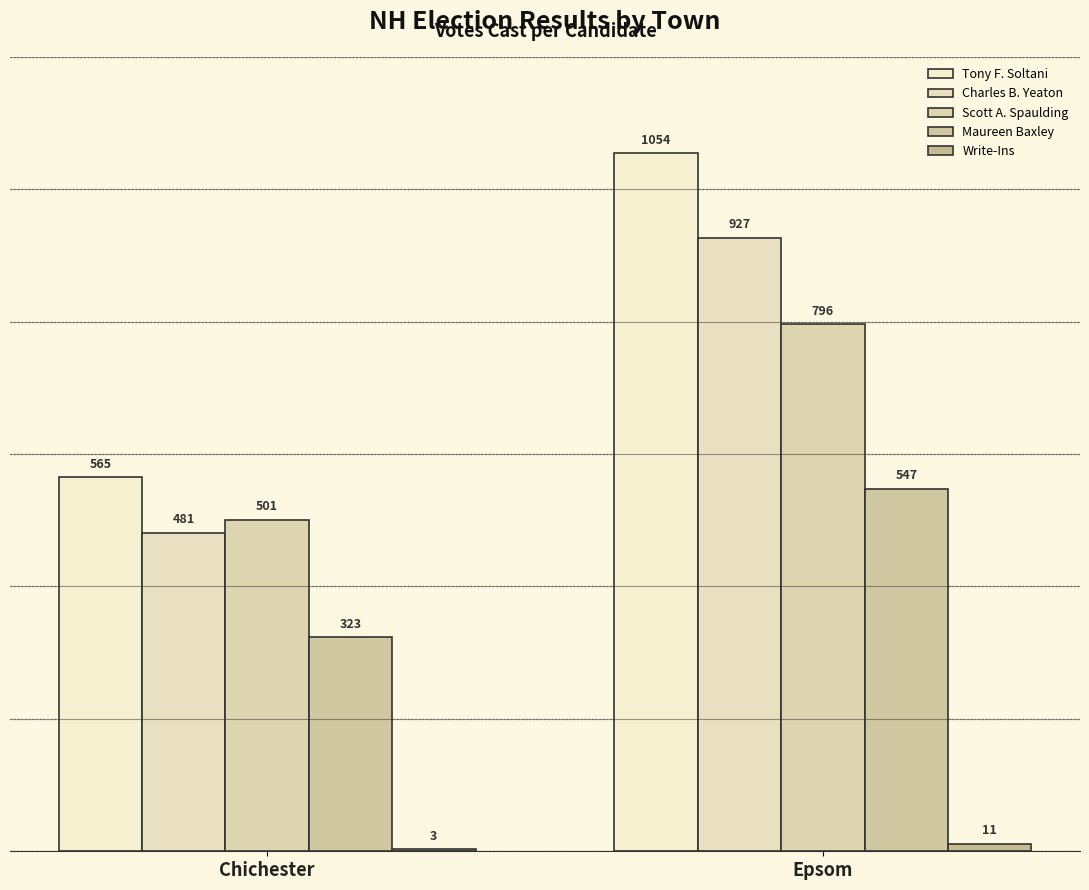

True or false: Maureen Baxley has a value of 175 at Chichester.

False